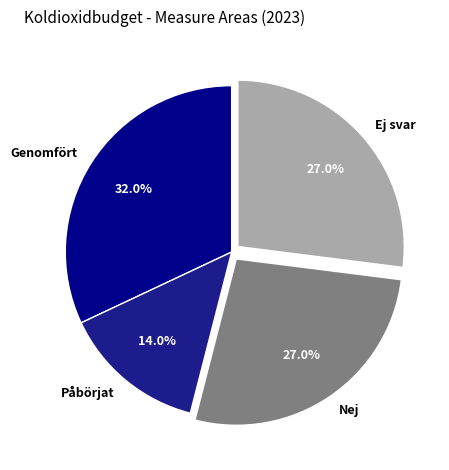

Is it true that Ej svar is 27% of the pie?

True